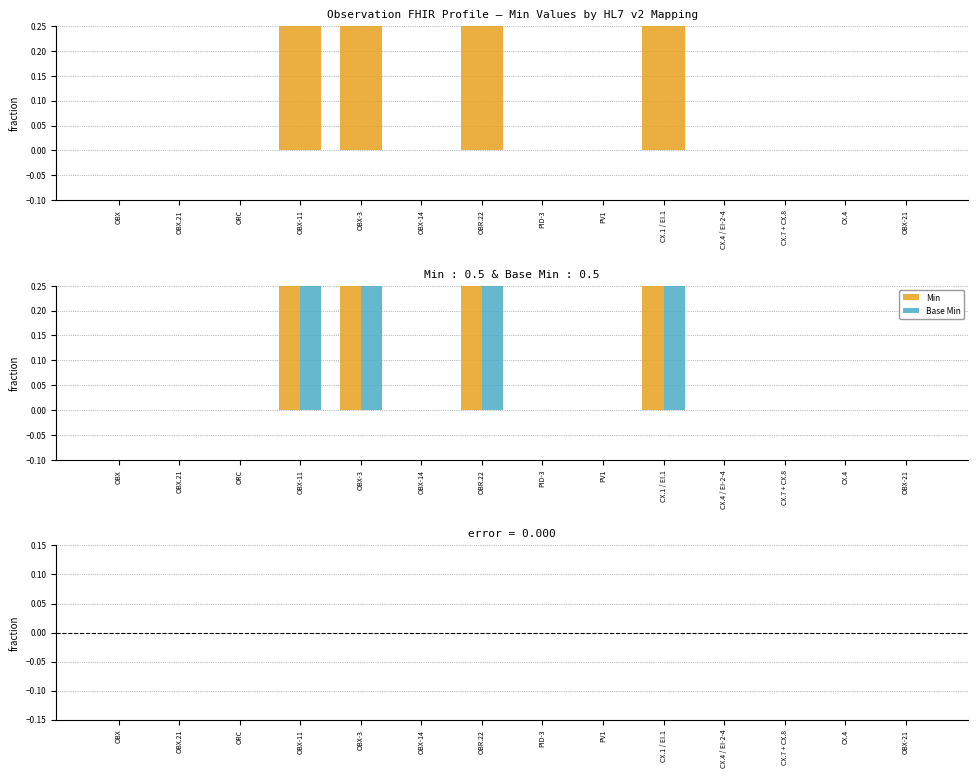

Which label corresponds to the largest value in the chart?

OBX-11